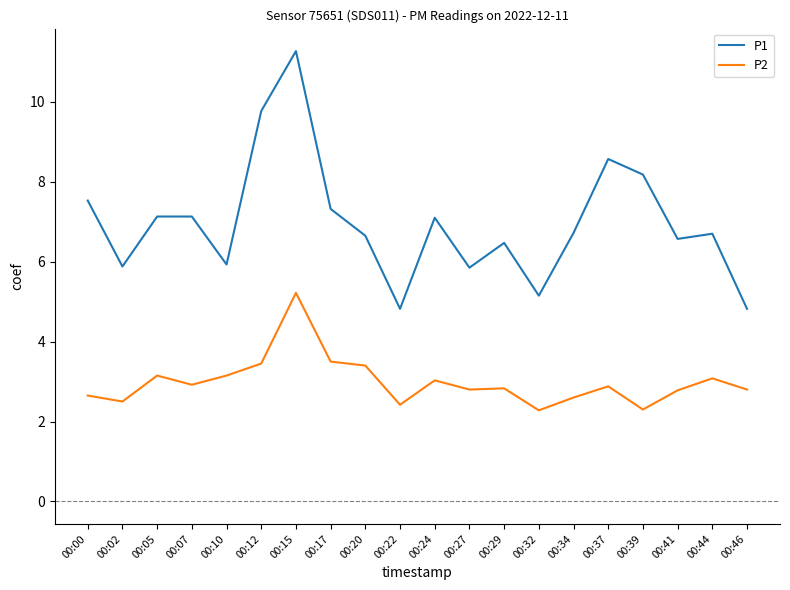

What is the difference between the maximum and second lowest values in the P2 series?

2.9